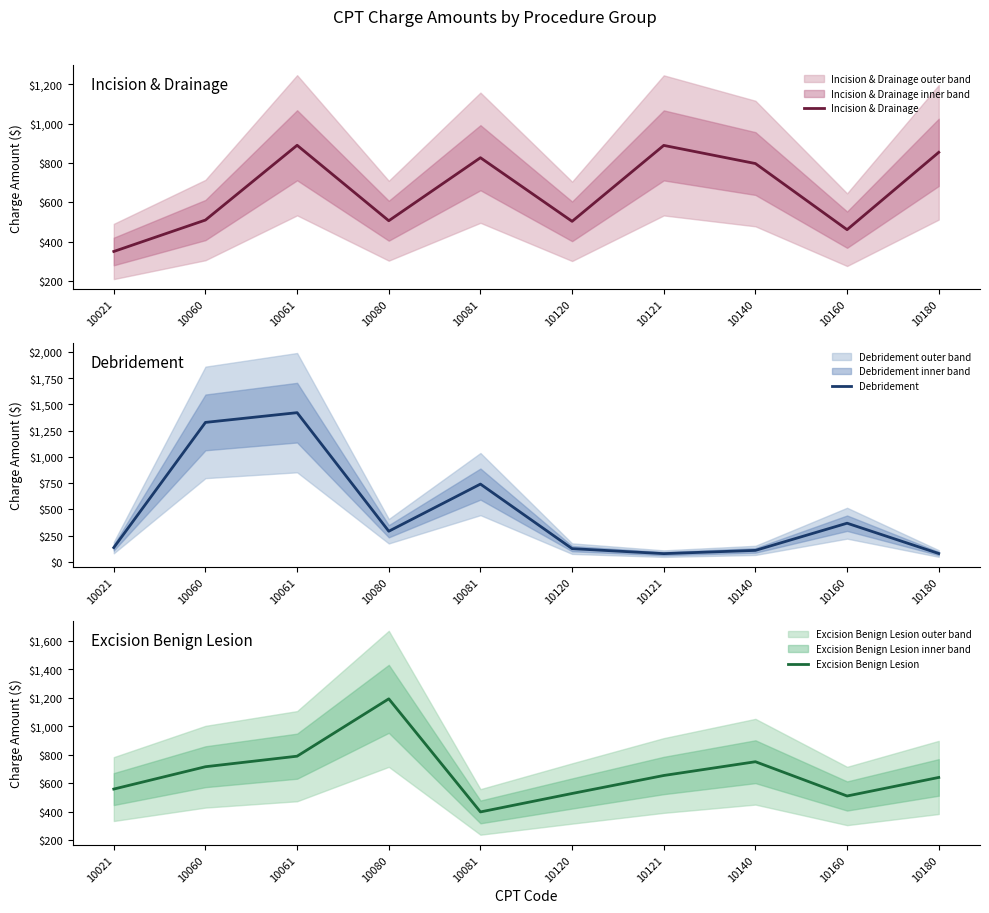

At how many categories does at least one series exceed 510?

10